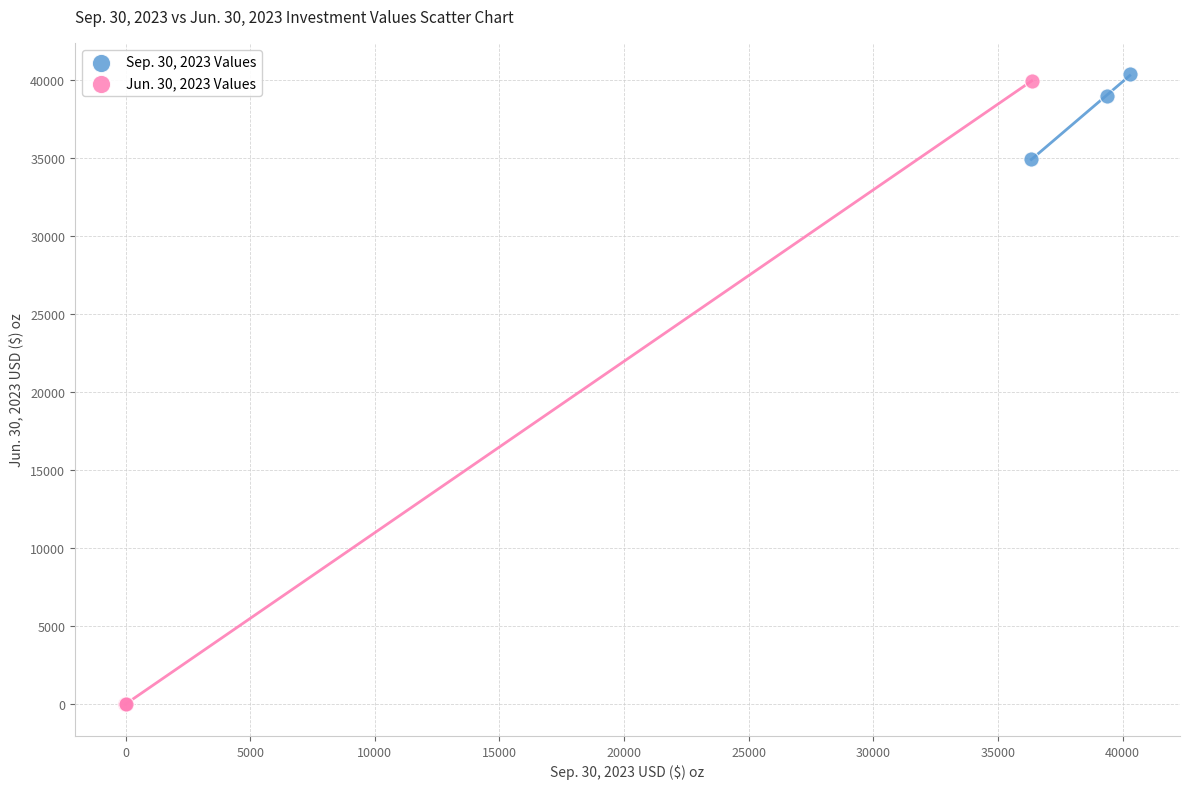

Which series reaches the minimum Y coordinate?

Jun. 30, 2023 Values